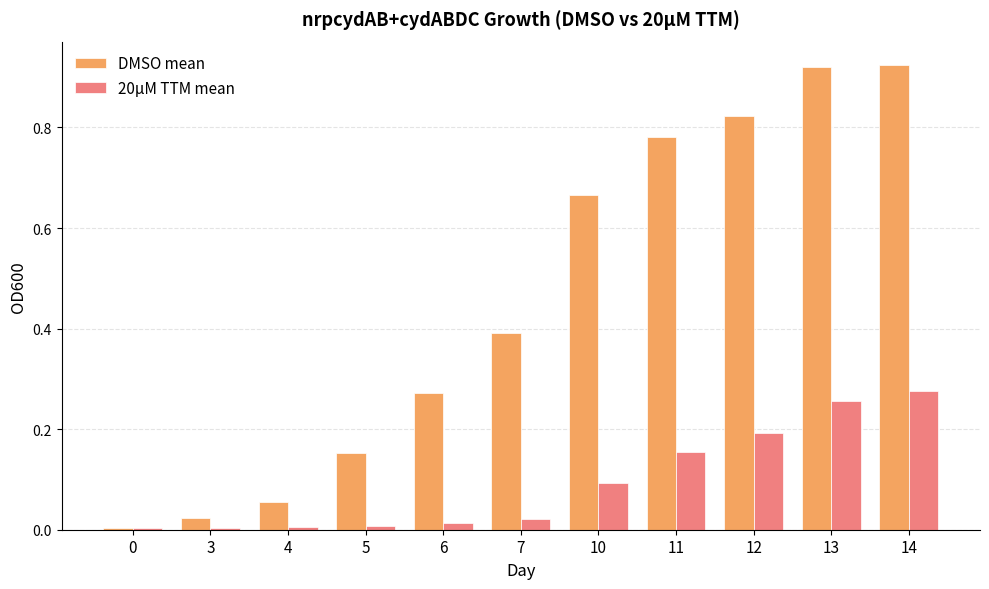

Rank the series by their maximum value, from lowest to highest.

20µM TTM mean, DMSO mean